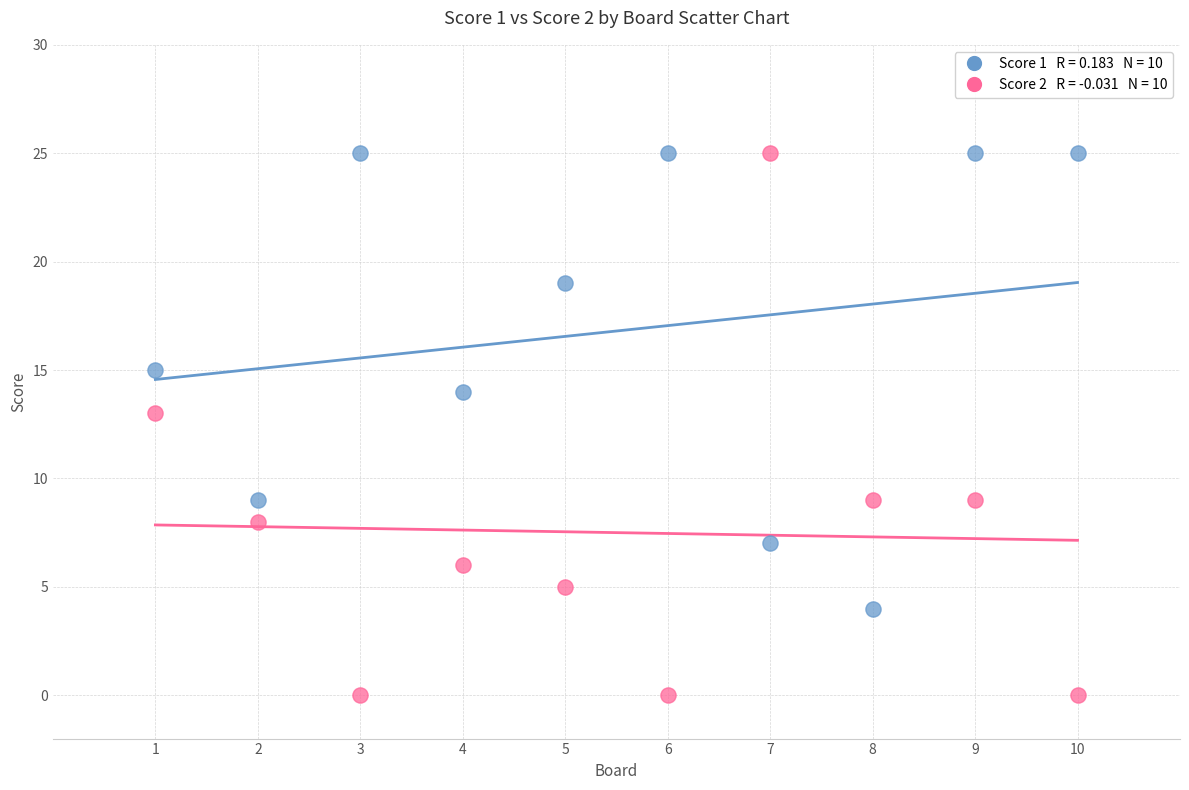

Across all data points, what is the range of X values (max minus min)?

9